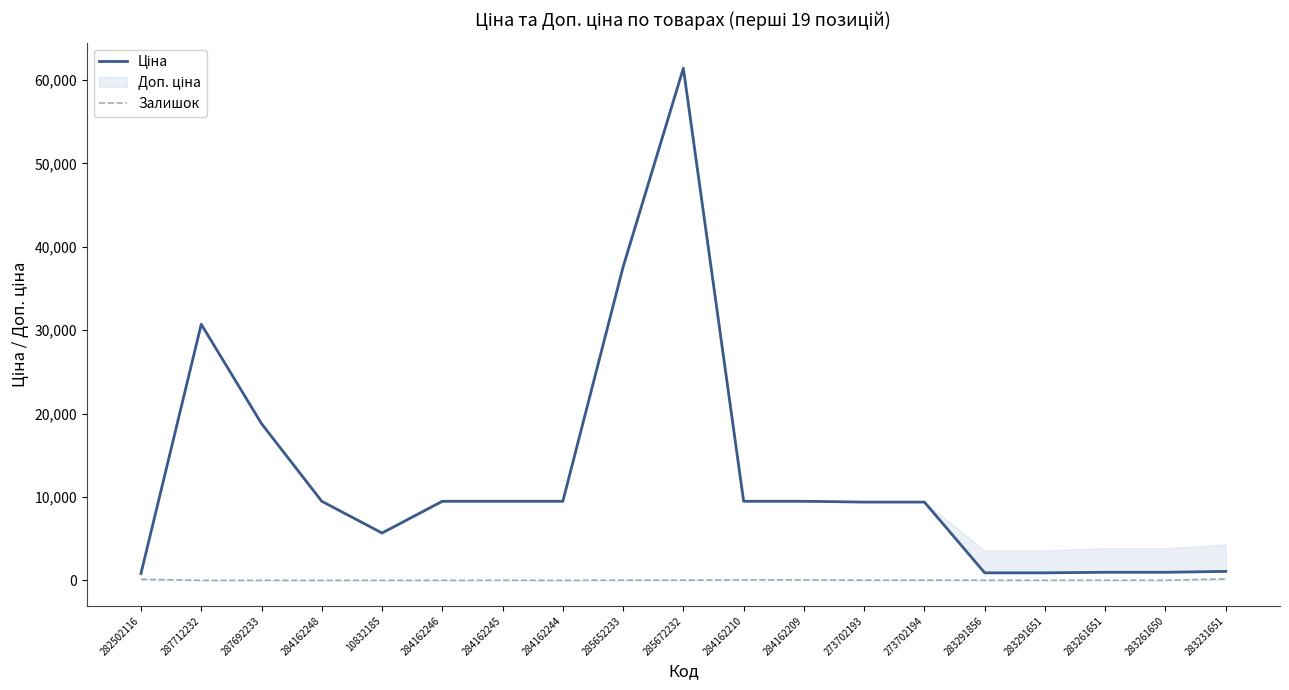

Rank the series at 282502116 from highest to lowest value.

Ціна, Залишок